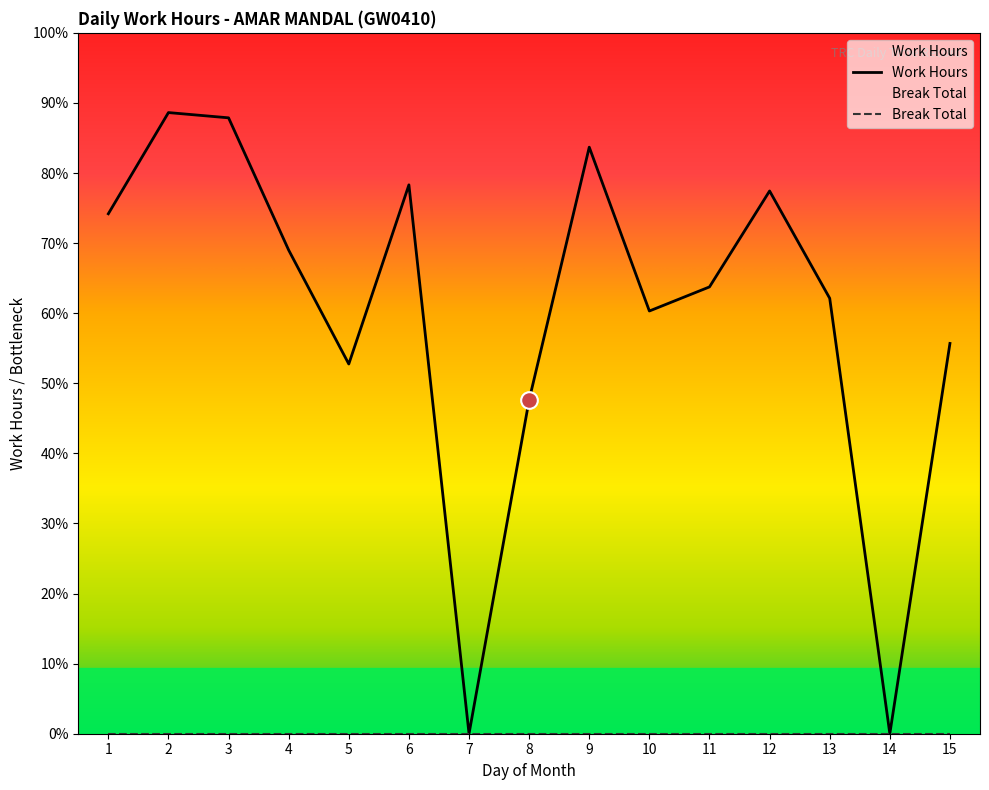

Between 8 and 11, which is larger?

11